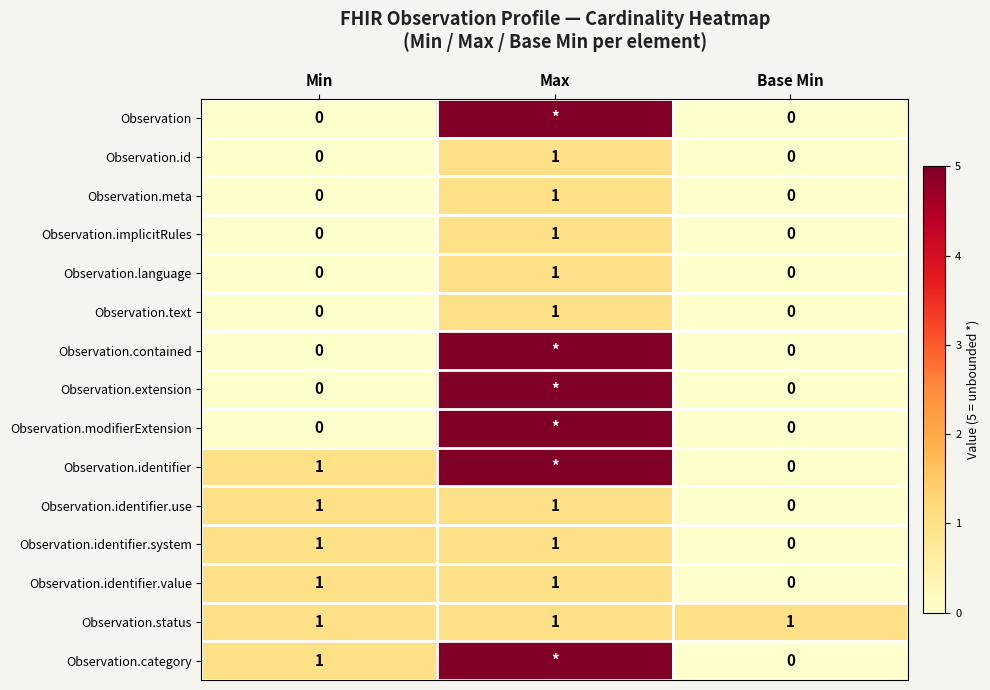

How many series are shown in this chart?

15